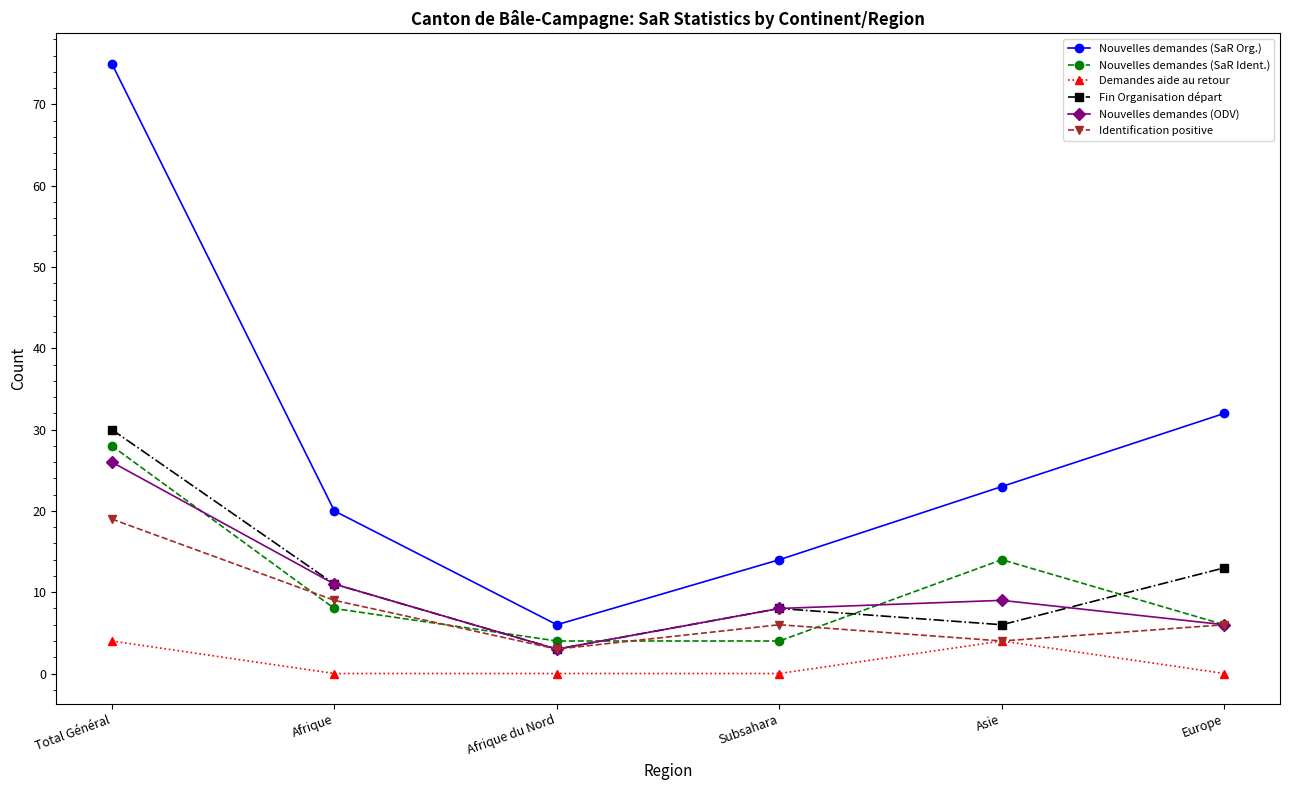

Read the Demandes aide au retour value at Asie.

4